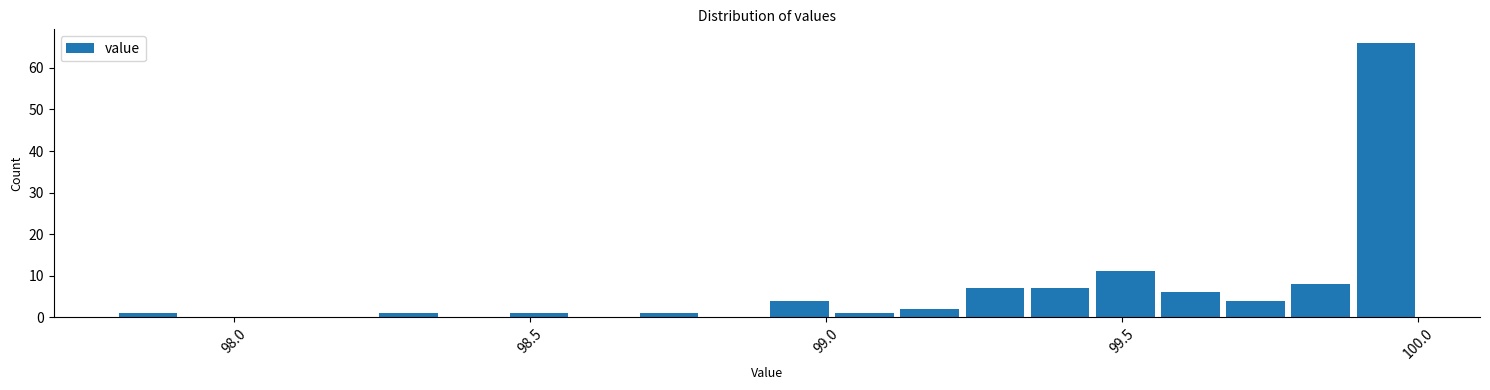

Around what value on the x-axis is the tallest bar? Give the approximate position of its centre, as read against the axis.

99.95